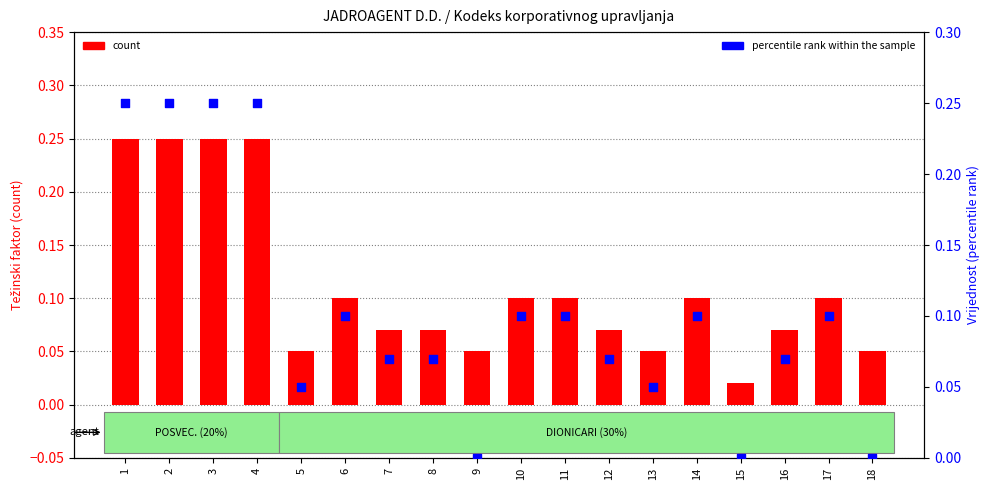

Is the value of count at 15 greater than the value of percentile rank within the sample at 4?

No